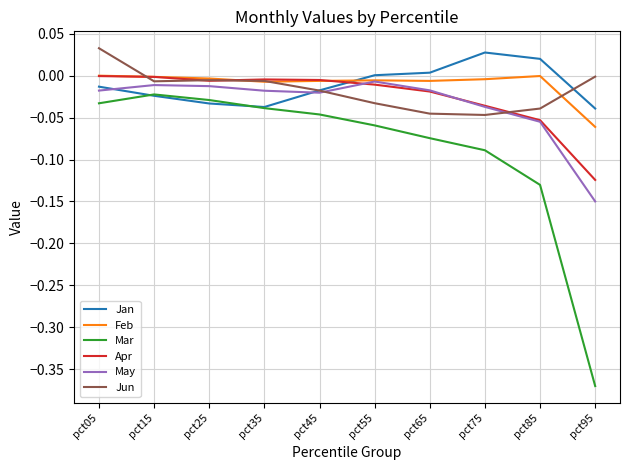

At pct95, list the series in order from largest to smallest.

Jun, Jan, Feb, Apr, May, Mar